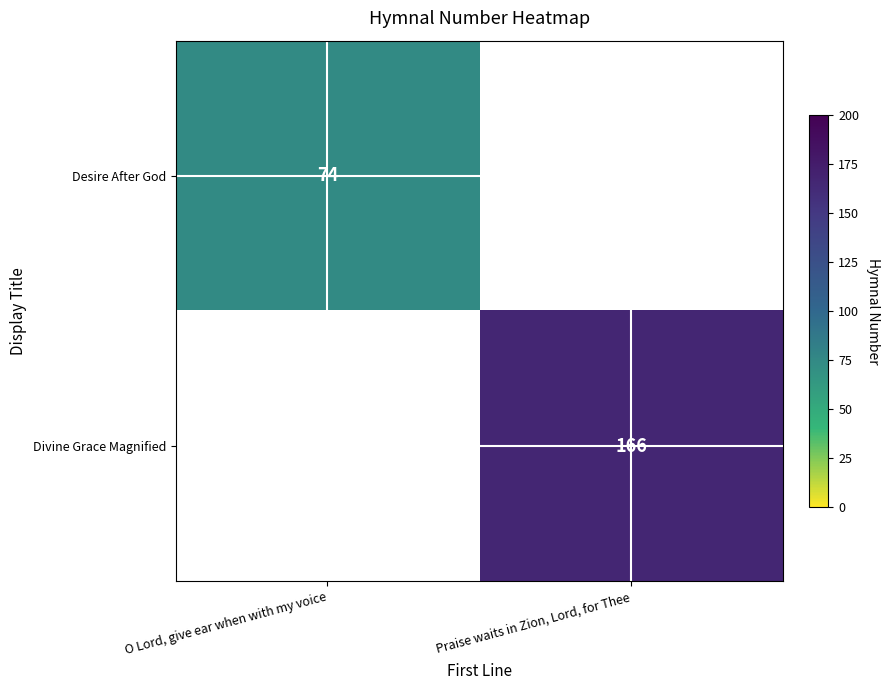

The value of Desire After God at O Lord, give ear when with my voice is 105. True or false?

False